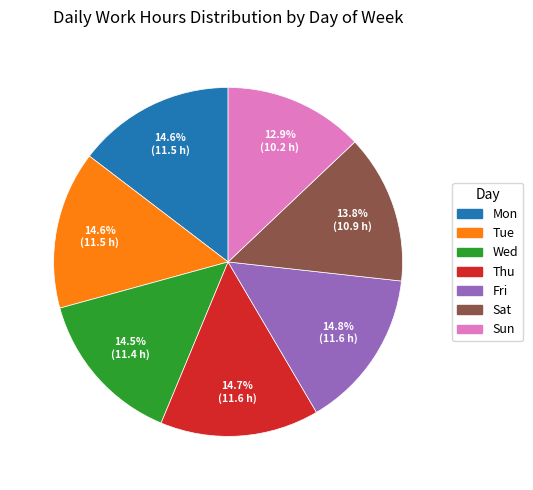

What is the total percentage of Wed and Fri?

29.3%